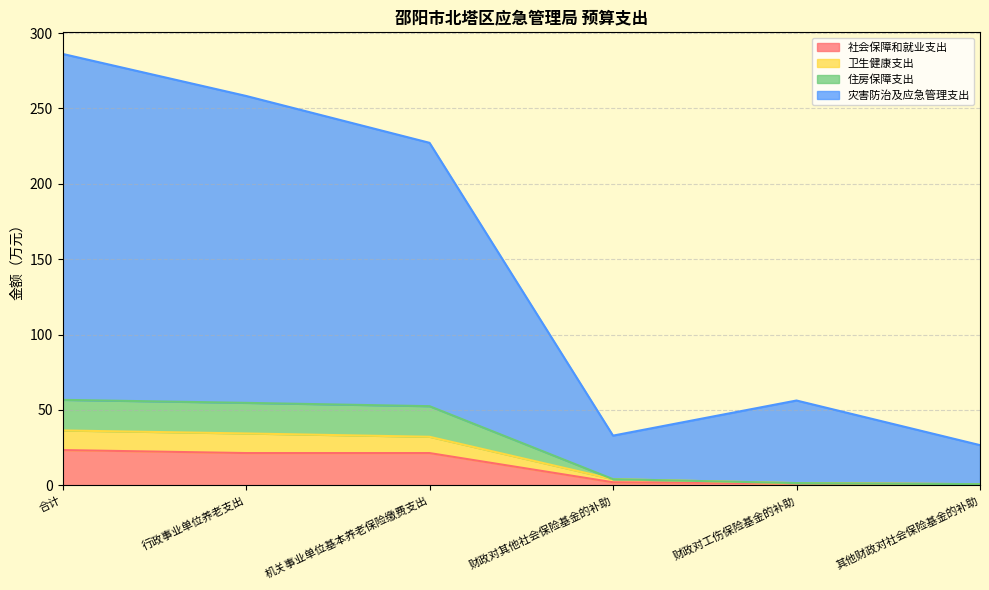

What is the maximum value for 社会保障和就业支出?

23.4